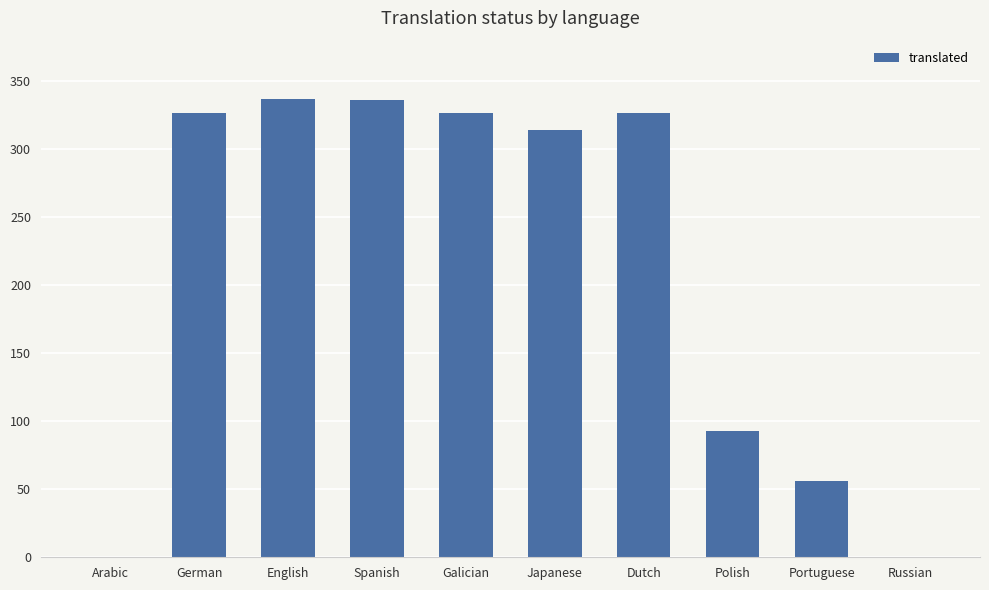

The chart shows a value of 93 at Polish. True or false?

True